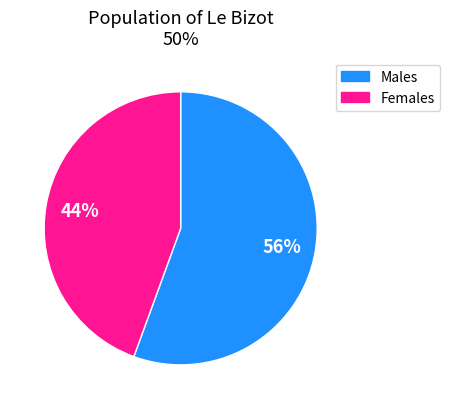

To the nearest percent, what is the average slice percentage?

50%